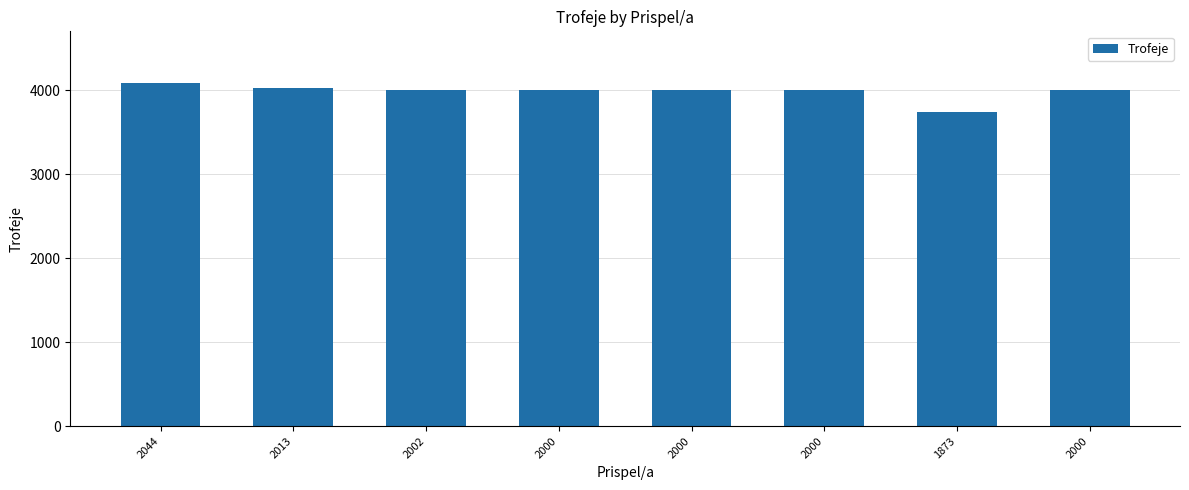

What is the sum of all values?

31871